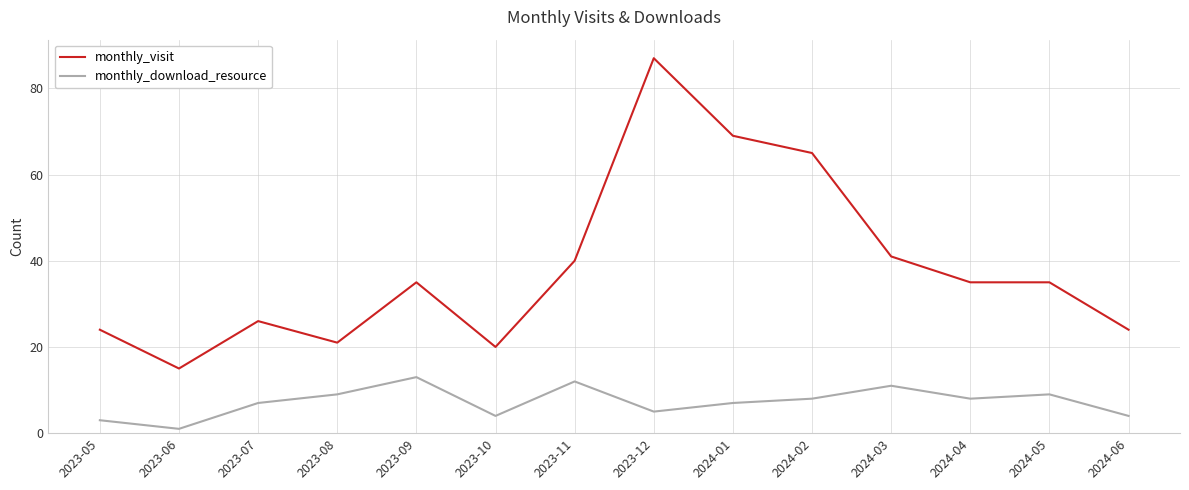

Where is the first local minimum for monthly_download_resource?

2023-06